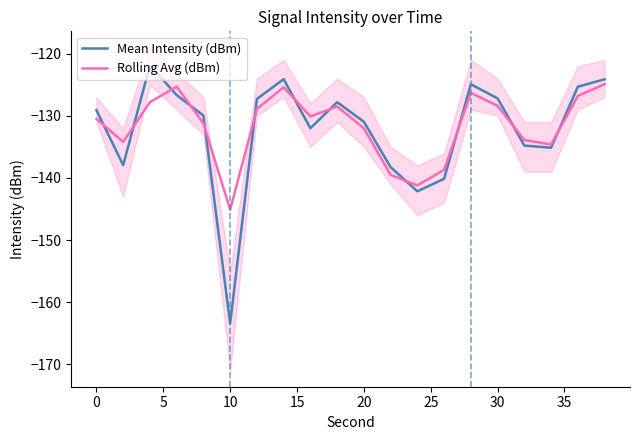

Is it true that Mean Intensity (dBm) equals -218.2 at 0?

False